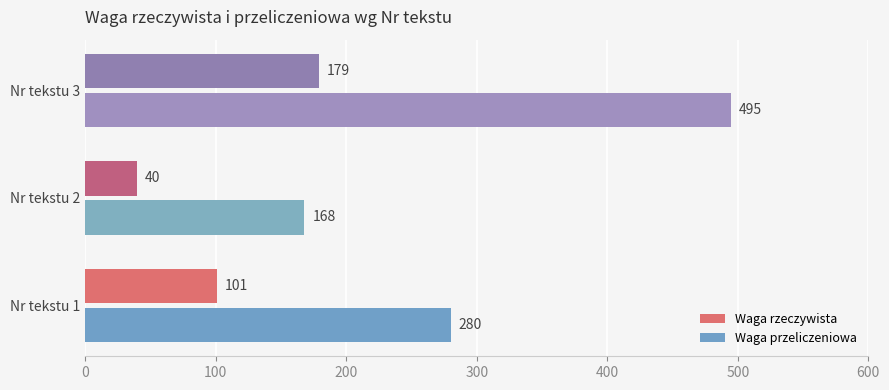

Between Nr tekstu 1 and Nr tekstu 3, which series saw the biggest shift?

Waga przeliczeniowa